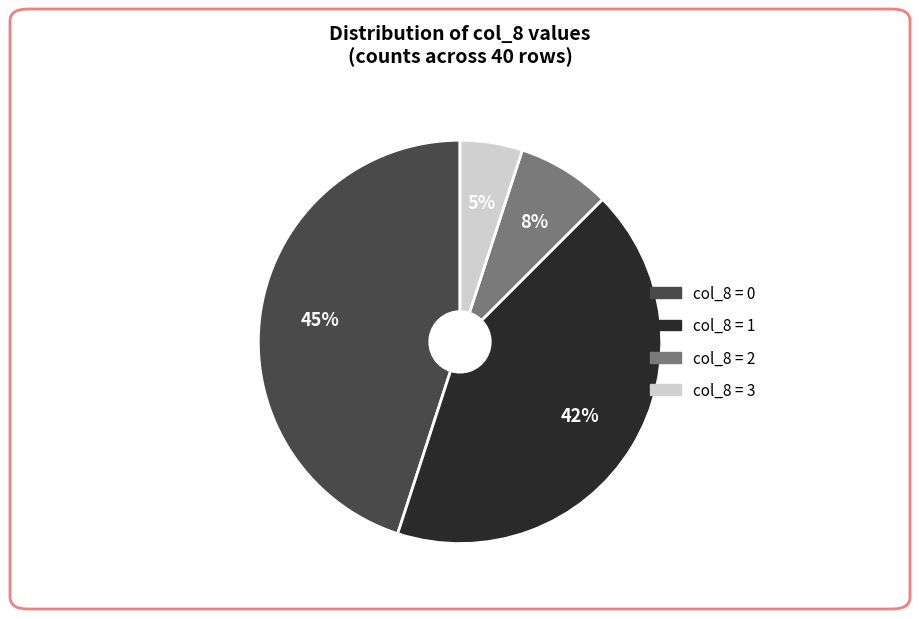

Which slice is the smallest?

col_8 = 3